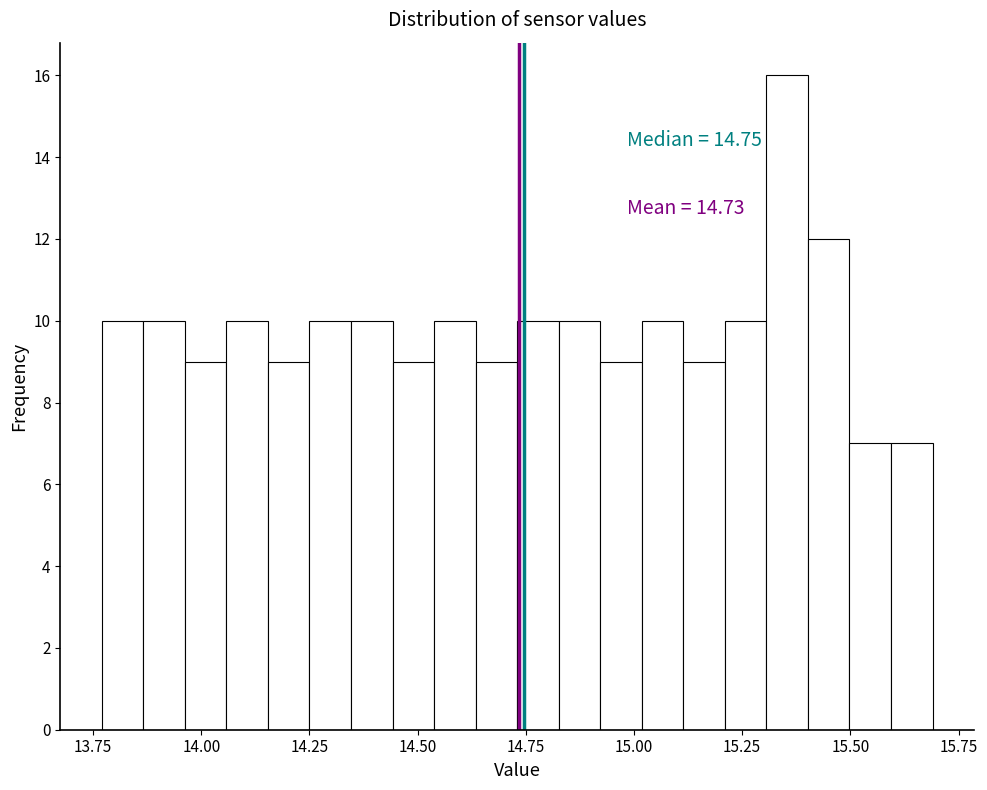

Around what value on the x-axis is the tallest bar? Give the approximate position of its centre, as read against the axis.

15.35